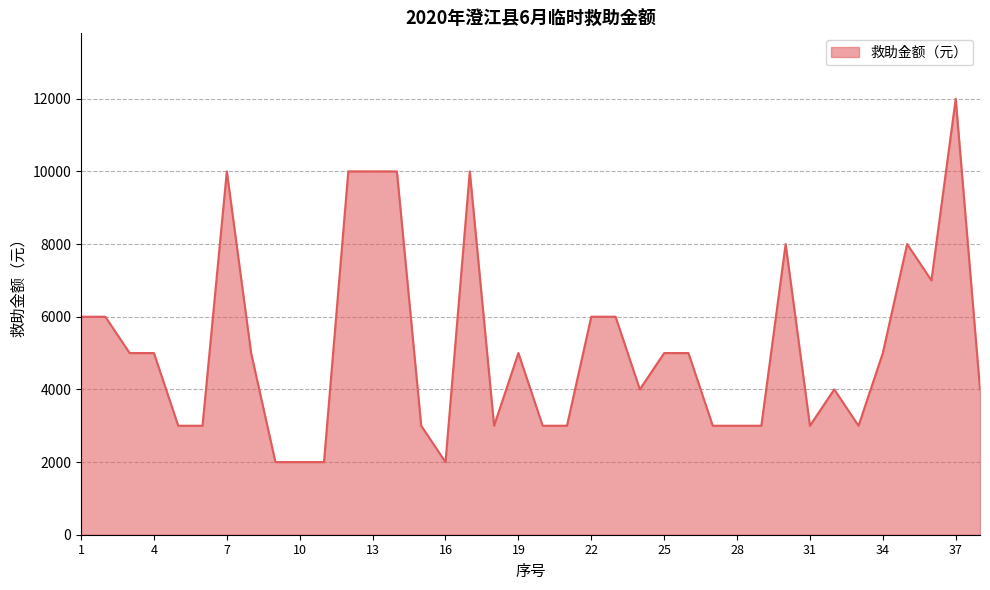

How many values are between 3000 and 6000?

25